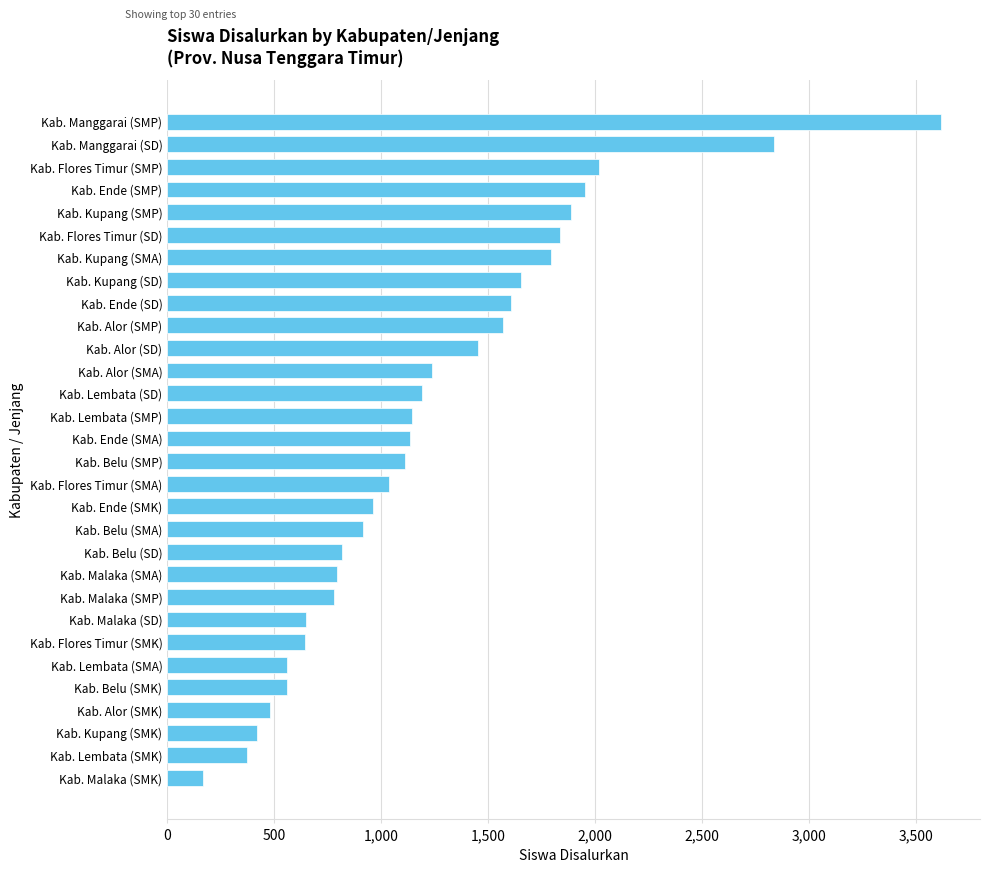

What is the average value?

1240